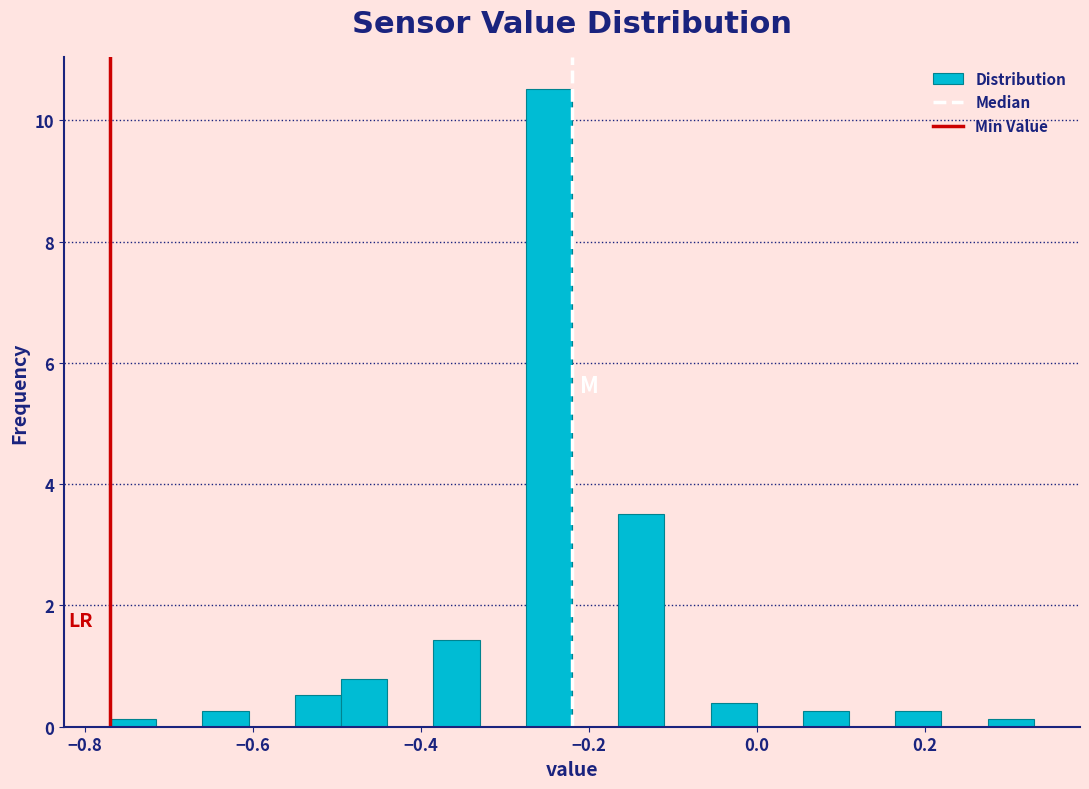

Read against the x-axis, roughly where is the centre of the tallest bar?

-0.24